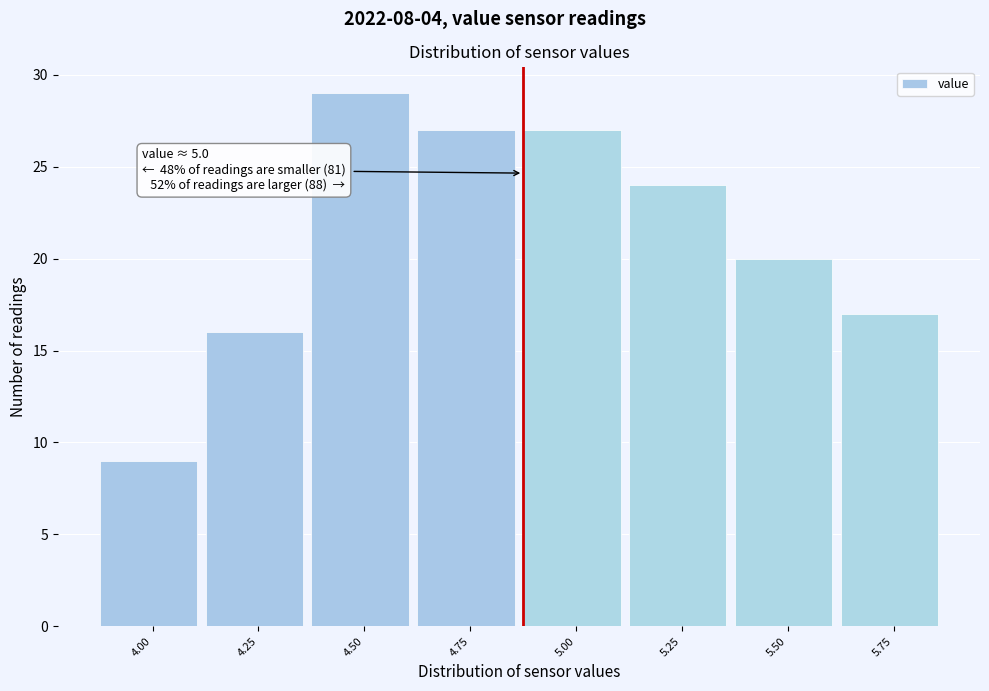

Reading left to right, list all the values displayed in this chart.

4.00=9	4.25=16	4.50=29	4.75=27	5.00=27	5.25=24	5.50=20	5.75=17